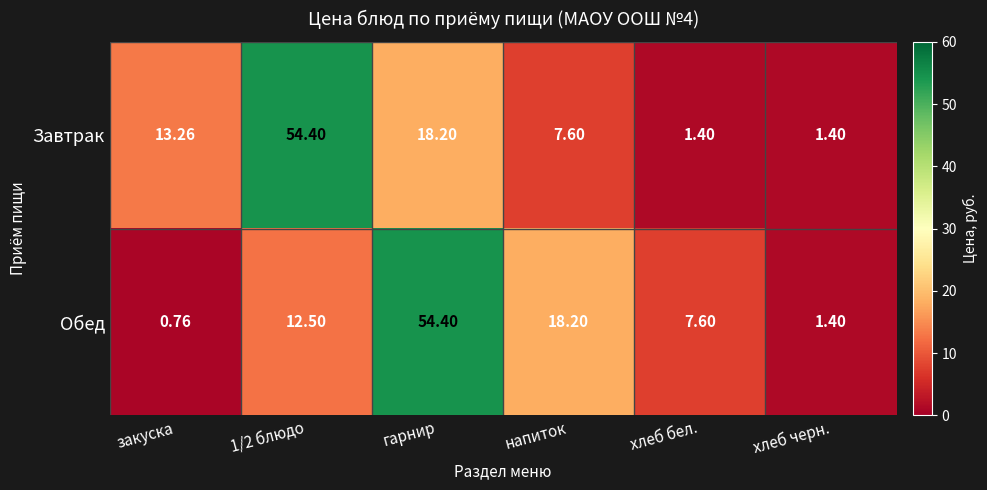

Which series changed the most between закуска and 1/2 блюдо?

Завтрак